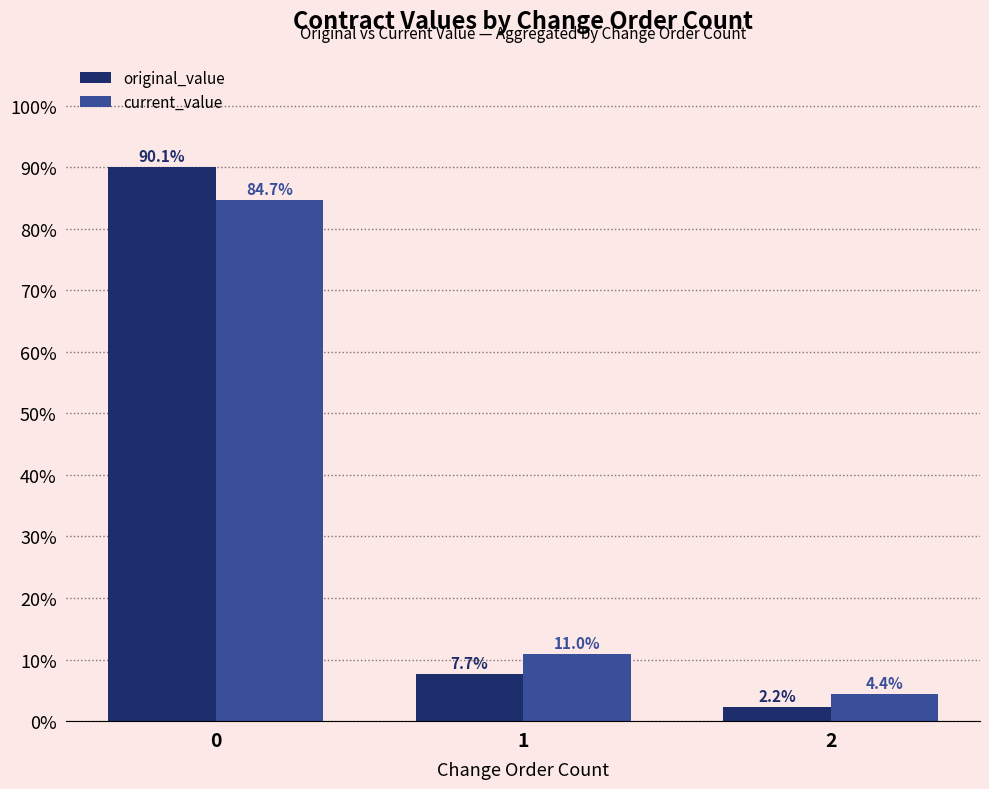

Which label corresponds to the smallest value in the chart?

2